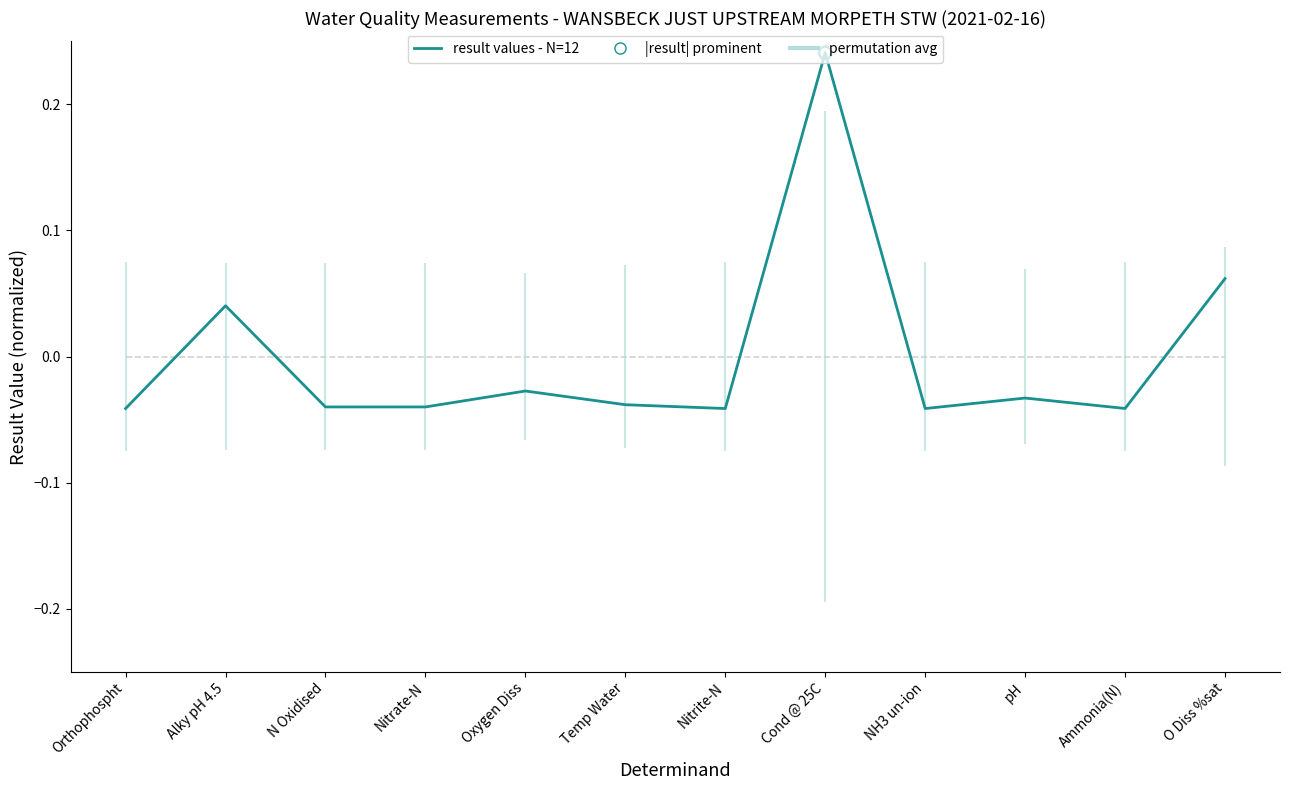

What is the change in value from Alky pH 4.5 to Temp Water?

-0.1